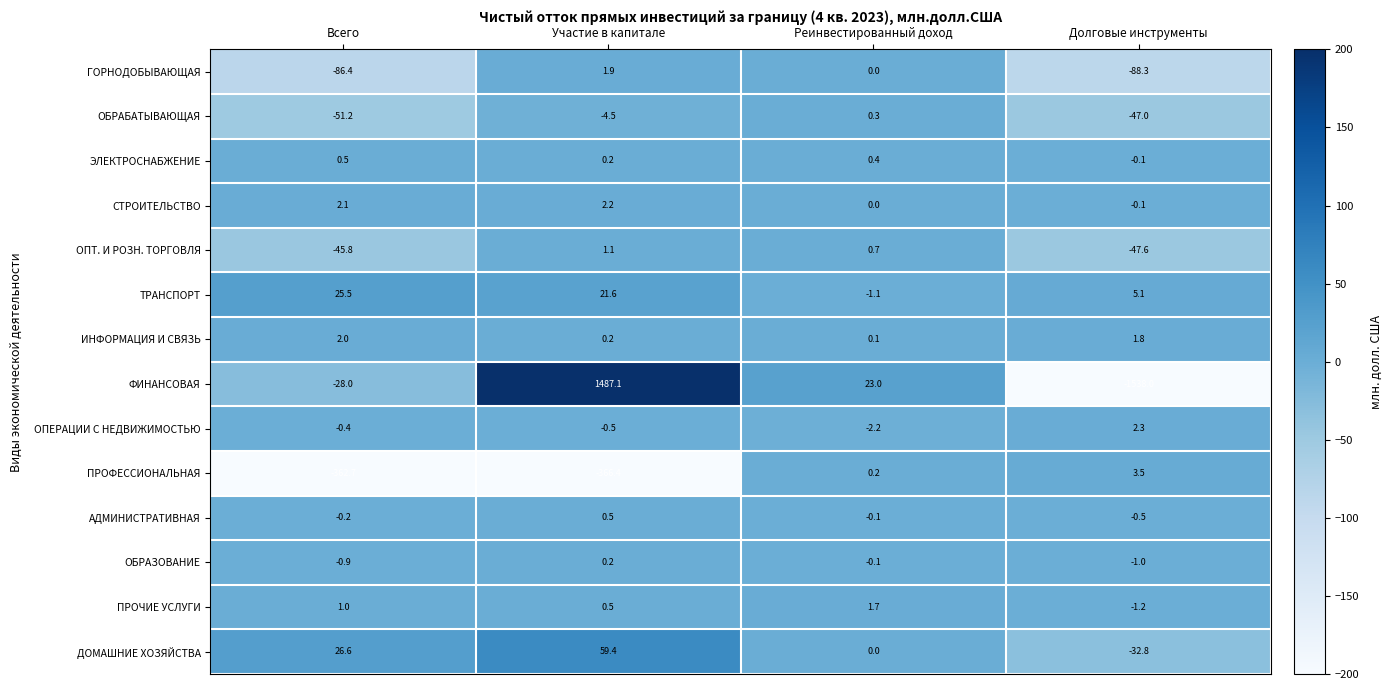

Rank the series at Всего from highest to lowest value.

ДОМАШНИЕ ХОЗЯЙСТВА, ТРАНСПОРТ, СТРОИТЕЛЬСТВО, ИНФОРМАЦИЯ И СВЯЗЬ, ПРОЧИЕ УСЛУГИ, ЭЛЕКТРОСНАБЖЕНИЕ, АДМИНИСТРАТИВНАЯ, ОПЕРАЦИИ С НЕДВИЖИМОСТЬЮ, ОБРАЗОВАНИЕ, ФИНАНСОВАЯ, ОПТ. И РОЗН. ТОРГОВЛЯ, ОБРАБАТЫВАЮЩАЯ, ГОРНОДОБЫВАЮЩАЯ, ПРОФЕССИОНАЛЬНАЯ